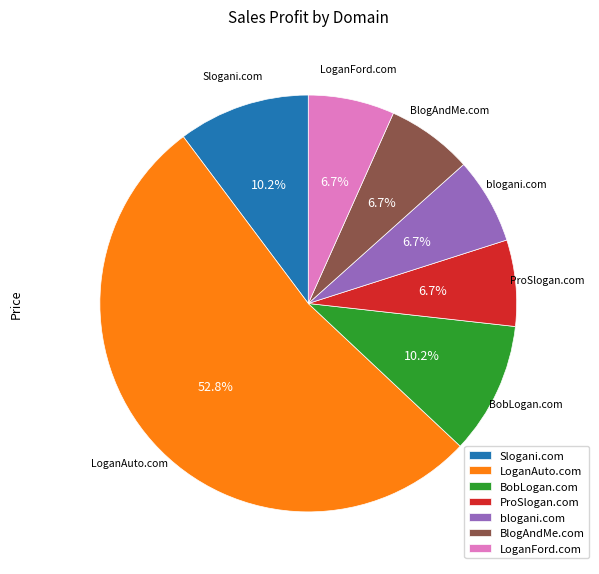

Between LoganAuto.com and BlogAndMe.com, which is larger?

LoganAuto.com